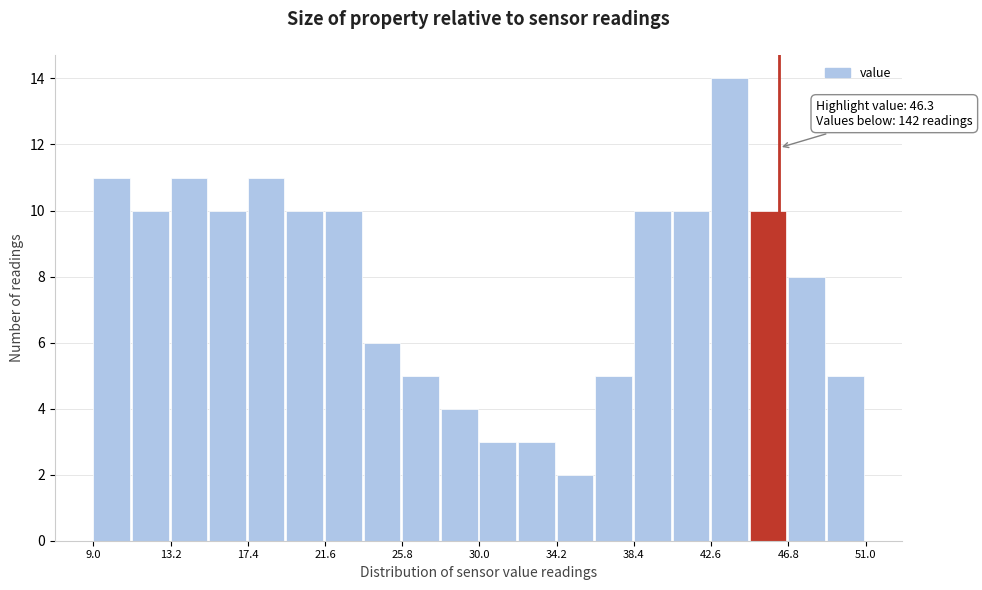

Over which range of the x-axis is the bar tallest?

42.6 to 44.7